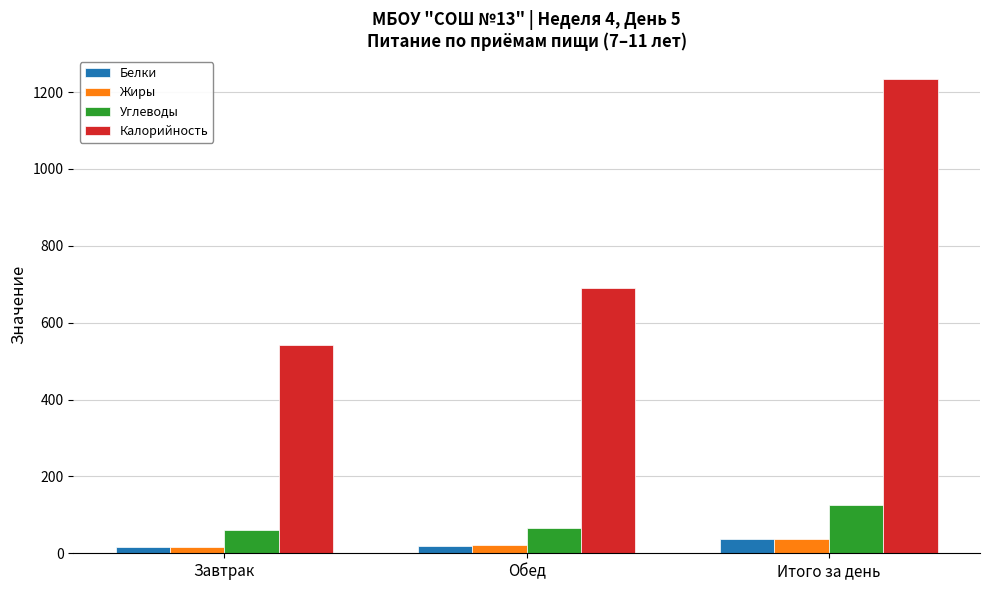

What is the average value of the Жиры series?

24.3